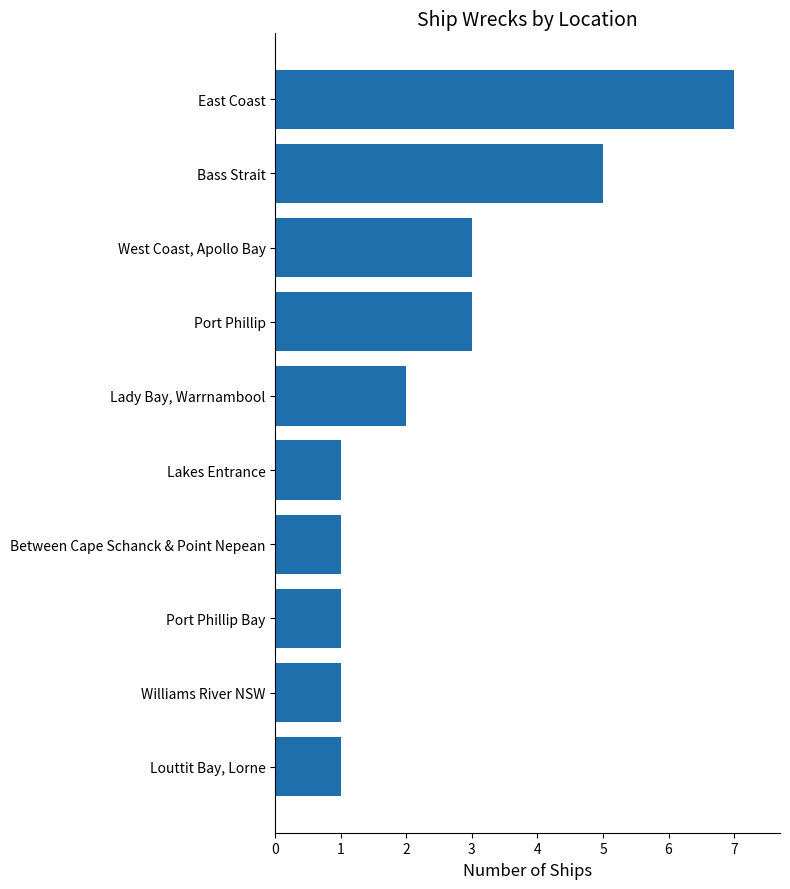

What is the label of the 2nd bar from the bottom?

Williams River NSW